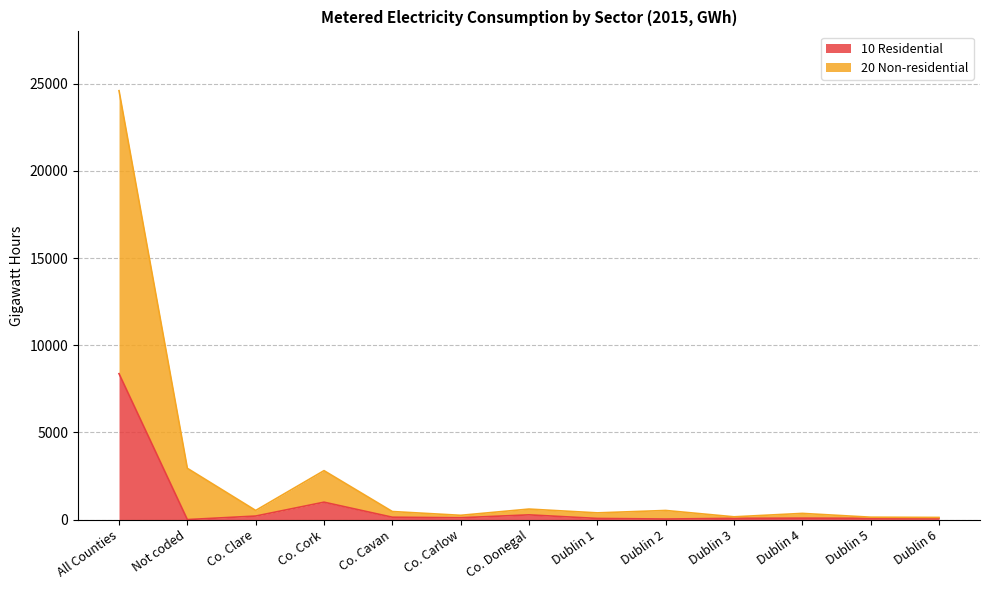

The value of 10 Residential at Dublin 5 is 101. True or false?

False